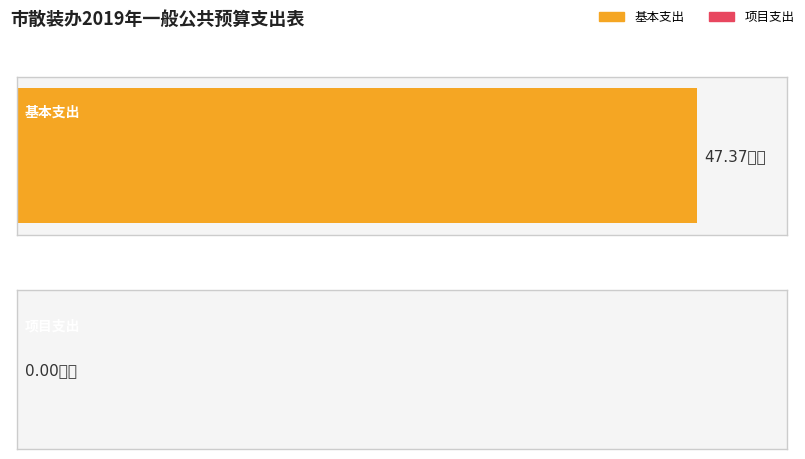

List the series in order of their peak value, highest first.

基本支出, 项目支出